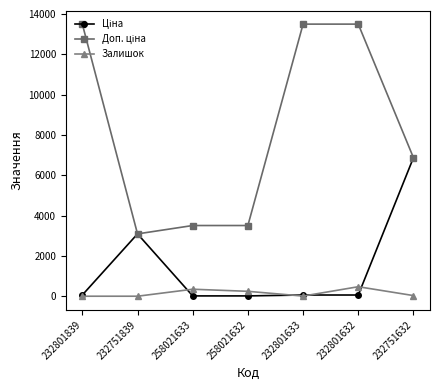

Is it true that Залишок equals 7.0 at 232801633?

True